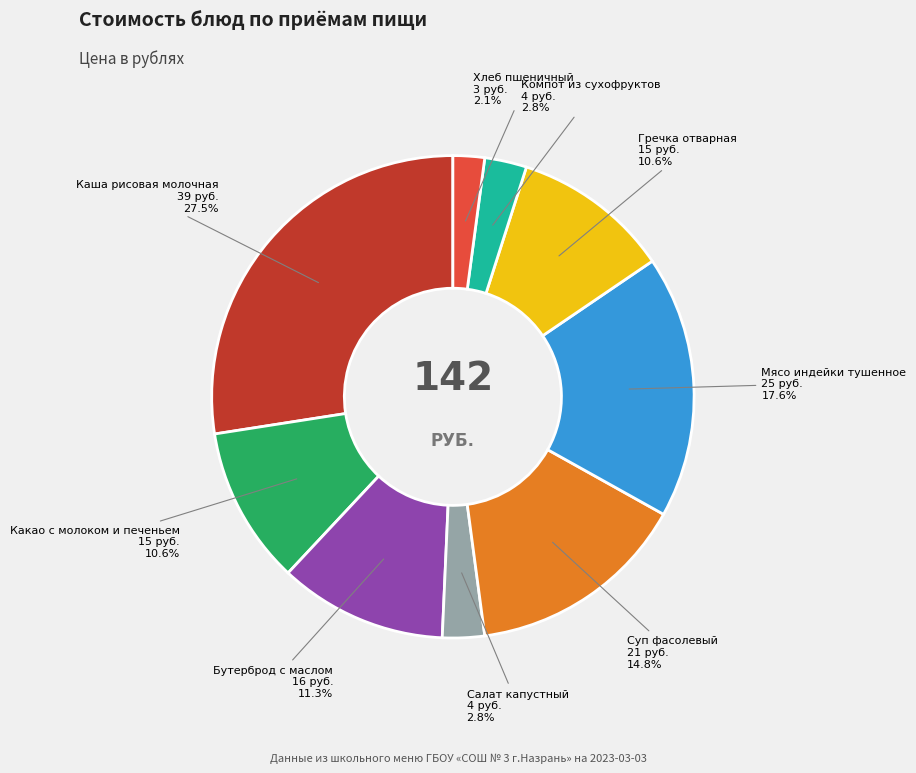

Is there a majority slice in this chart?

No